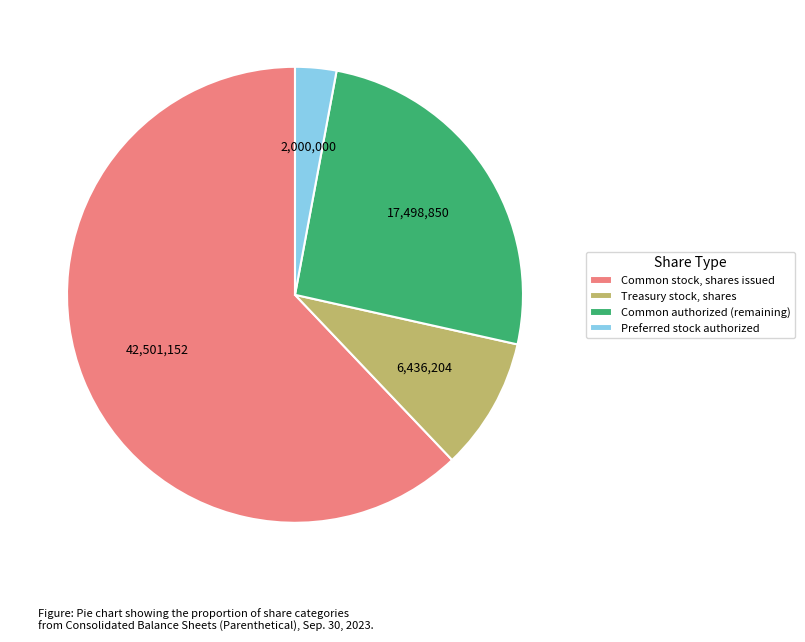

Combined, do Treasury stock, shares and Common authorized (remaining) account for over 50%?

No